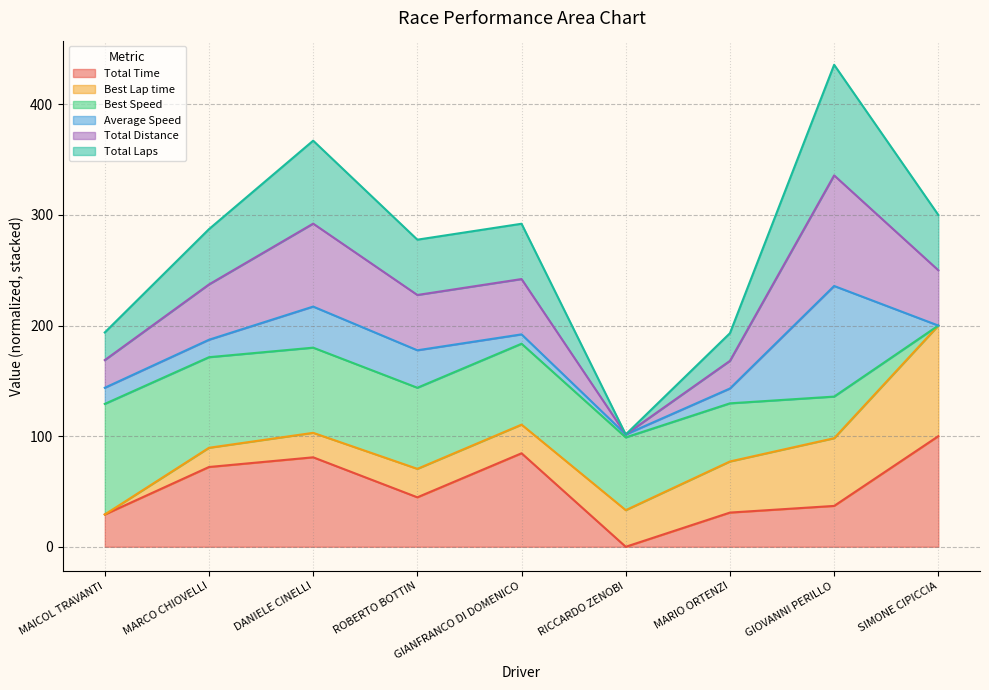

True or false: Total Time has more than 0 points higher than both neighbors.

True